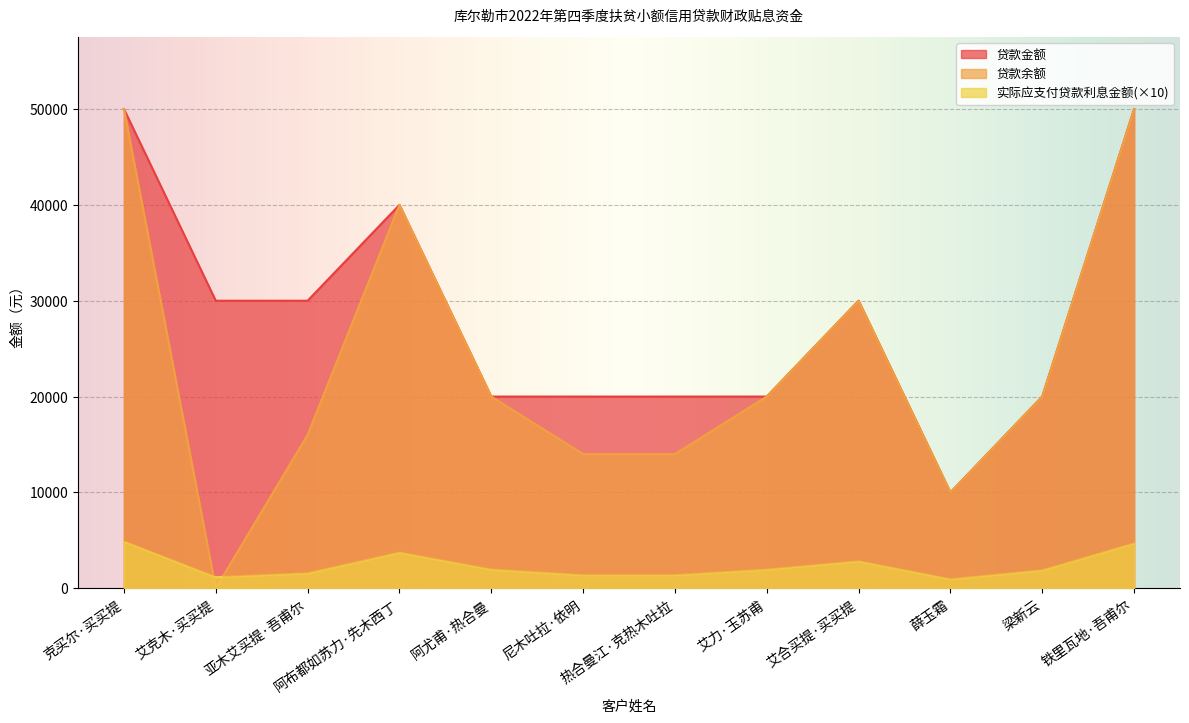

Rank the series by their maximum value, from lowest to highest.

实际应支付贷款利息金额, 贷款金额, 贷款余额